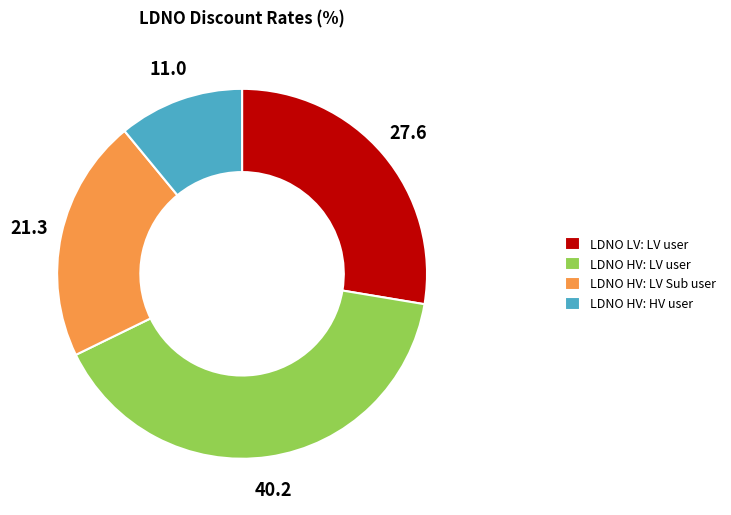

Combined, do LDNO HV: LV Sub user and LDNO LV: LV user account for over 50%?

No